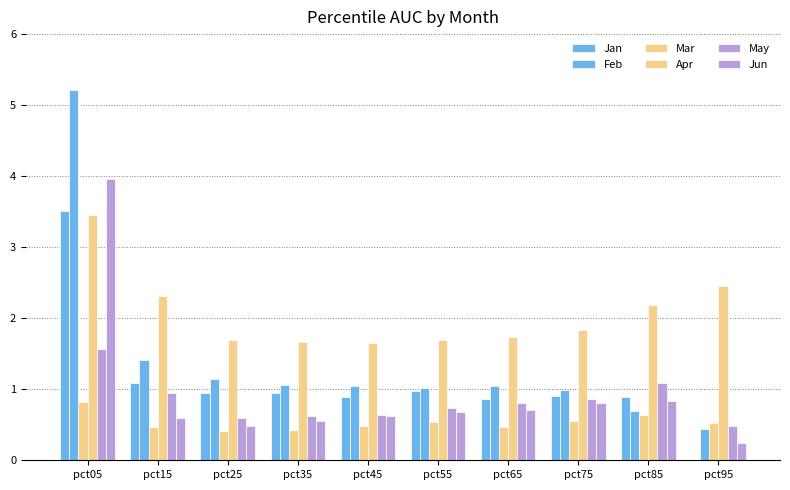

Are the bars grouped side by side (vs. stacked)?

Yes